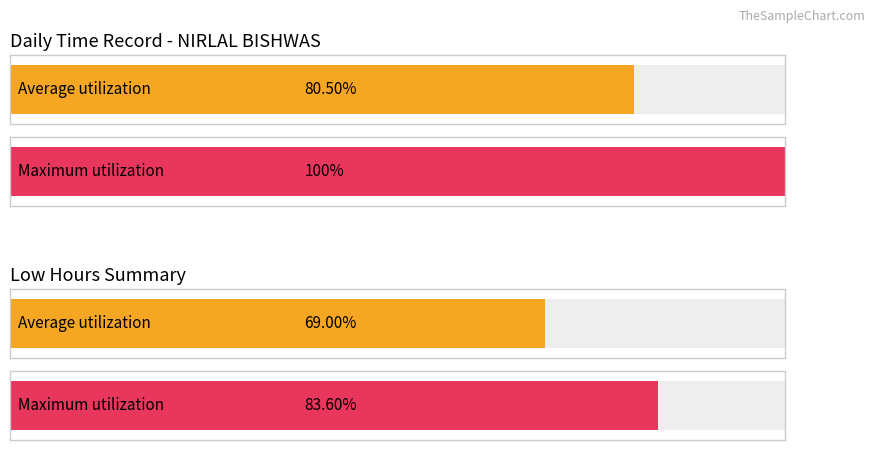

Does the chart contain stacked bars?

No